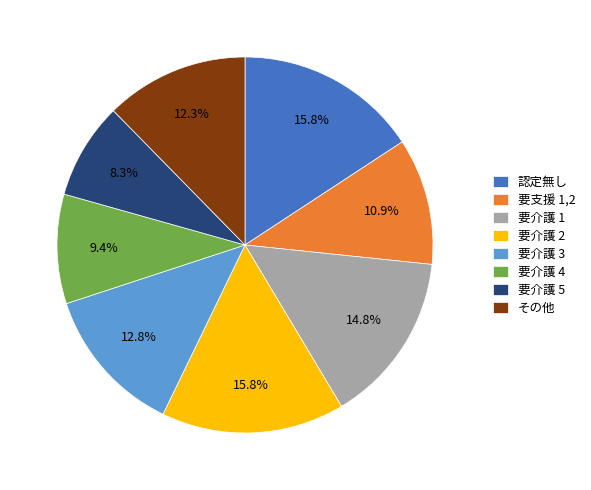

How many slices are in this pie chart?

8